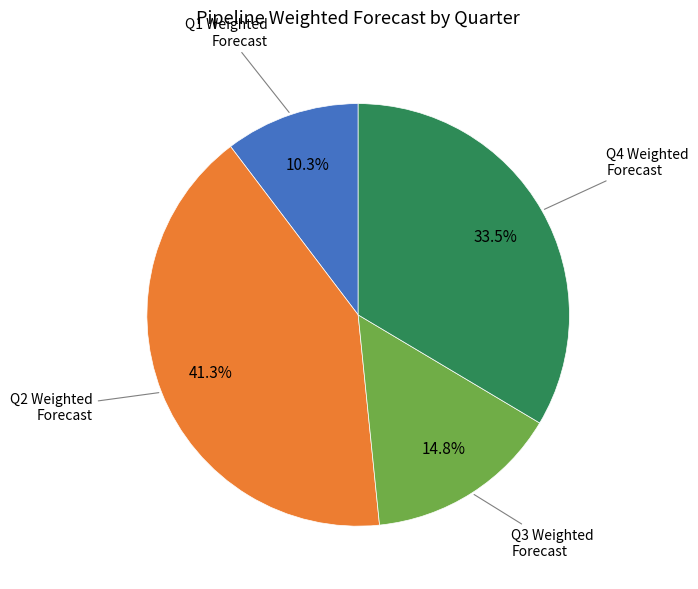

Is there any slice that represents more than half of the pie?

No